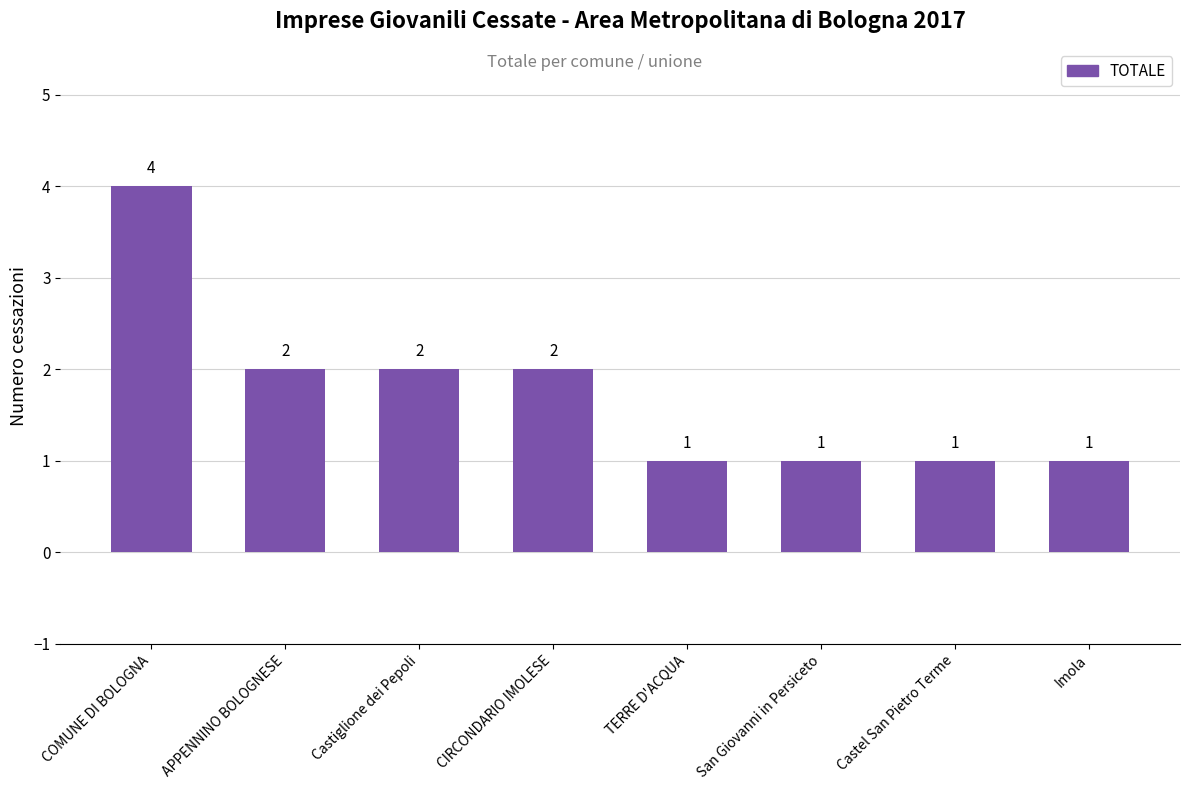

What is the label of the 3rd bar from the left?

Castiglione dei Pepoli